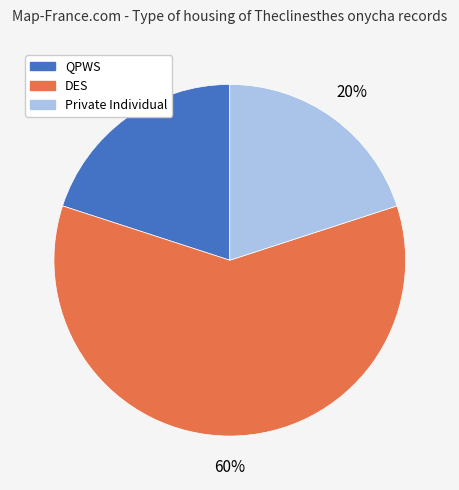

Is the sum of QPWS and Private Individual greater than half?

No